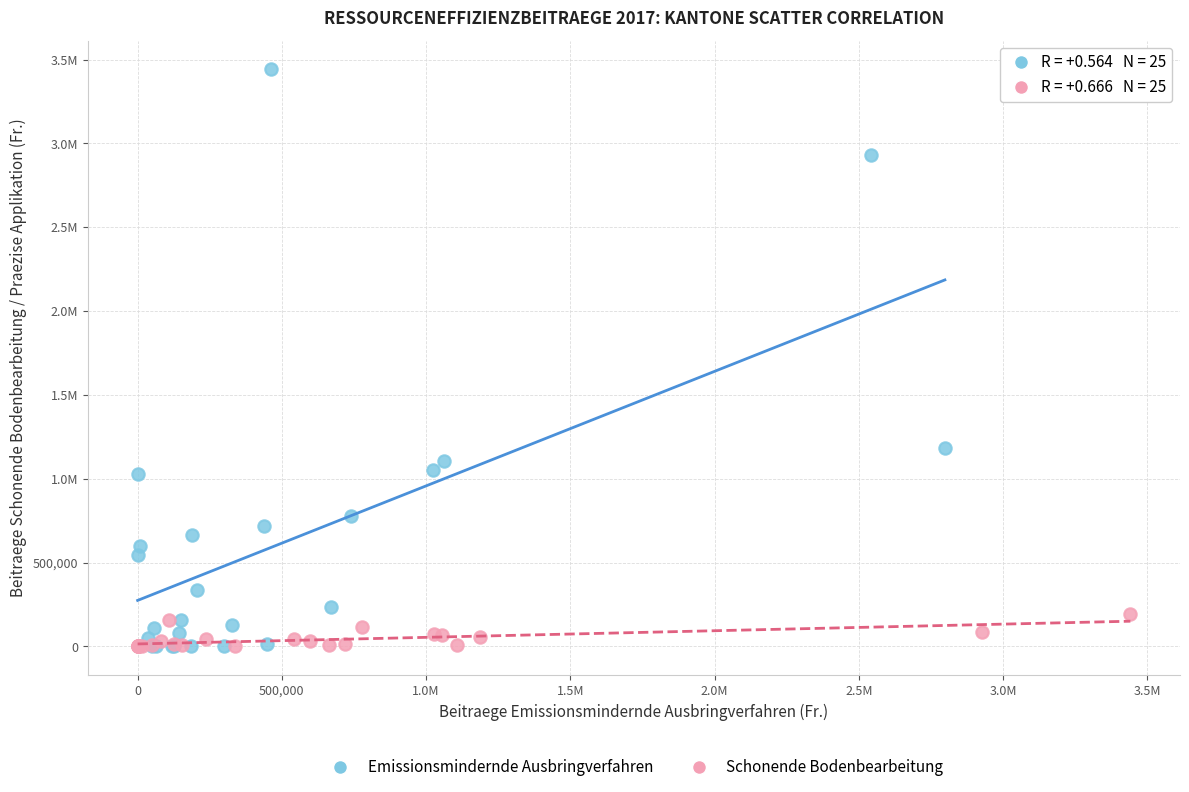

What are all the series names shown in the legend?

Emissionsmindernde Ausbringverfahren, Schonende Bodenbearbeitung